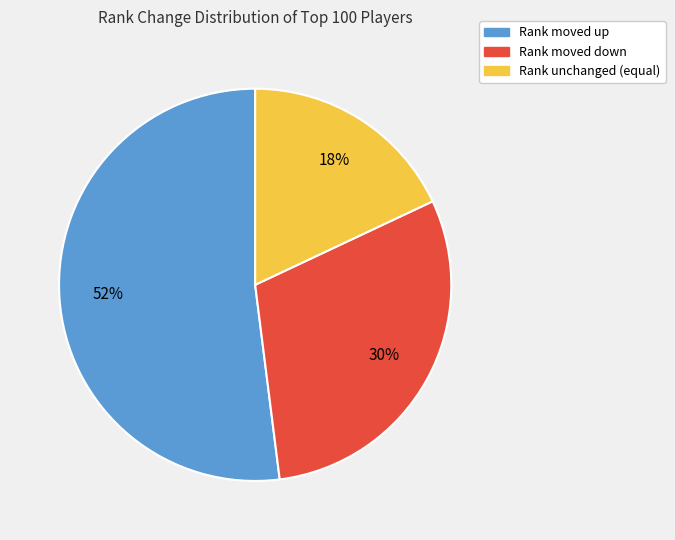

Is there a majority slice in this chart?

Yes